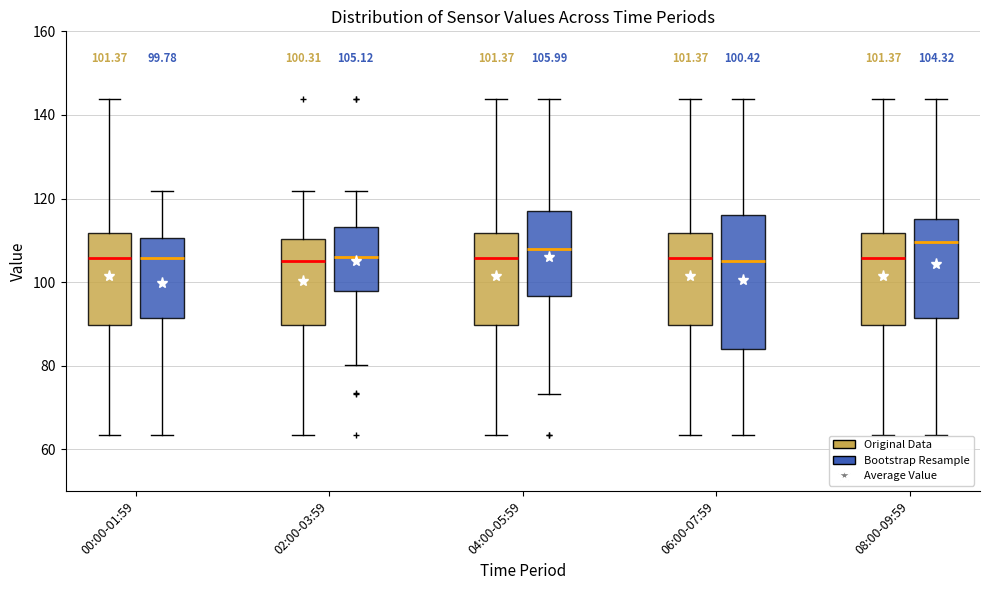

Which box is the tallest, from its lower edge to its upper edge?

06:00-07:59 (Bootstrap Resample)